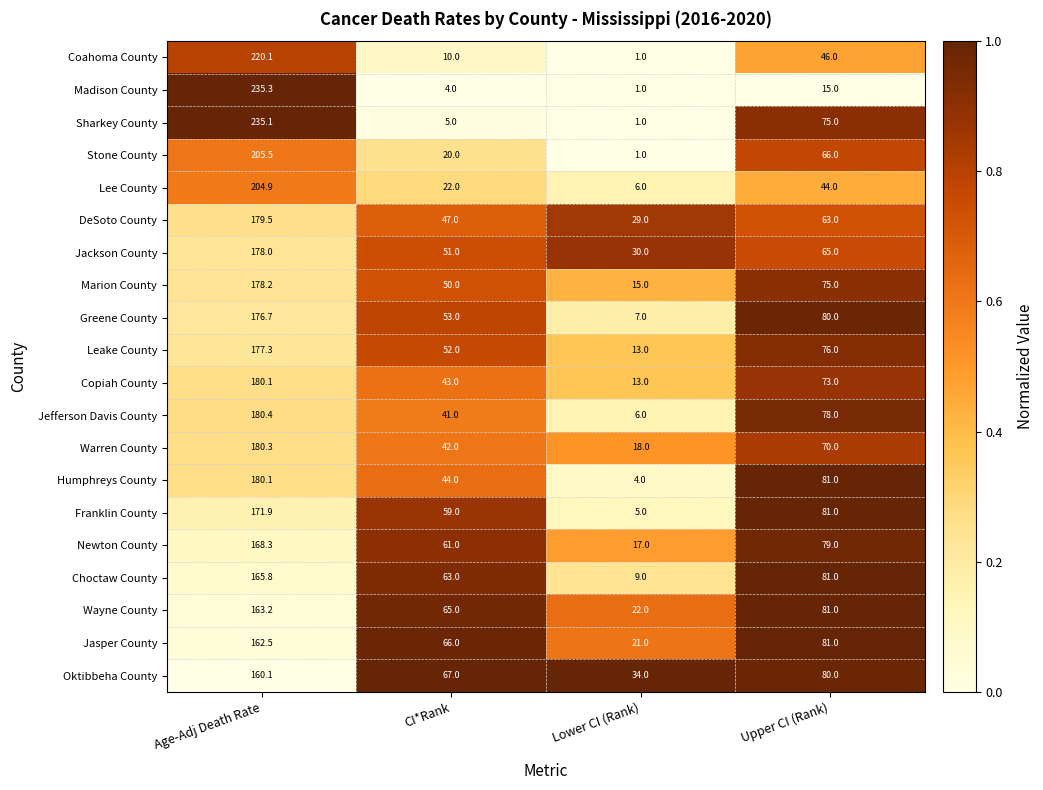

At which category is the sum across all series the highest?

Age-Adj Death Rate